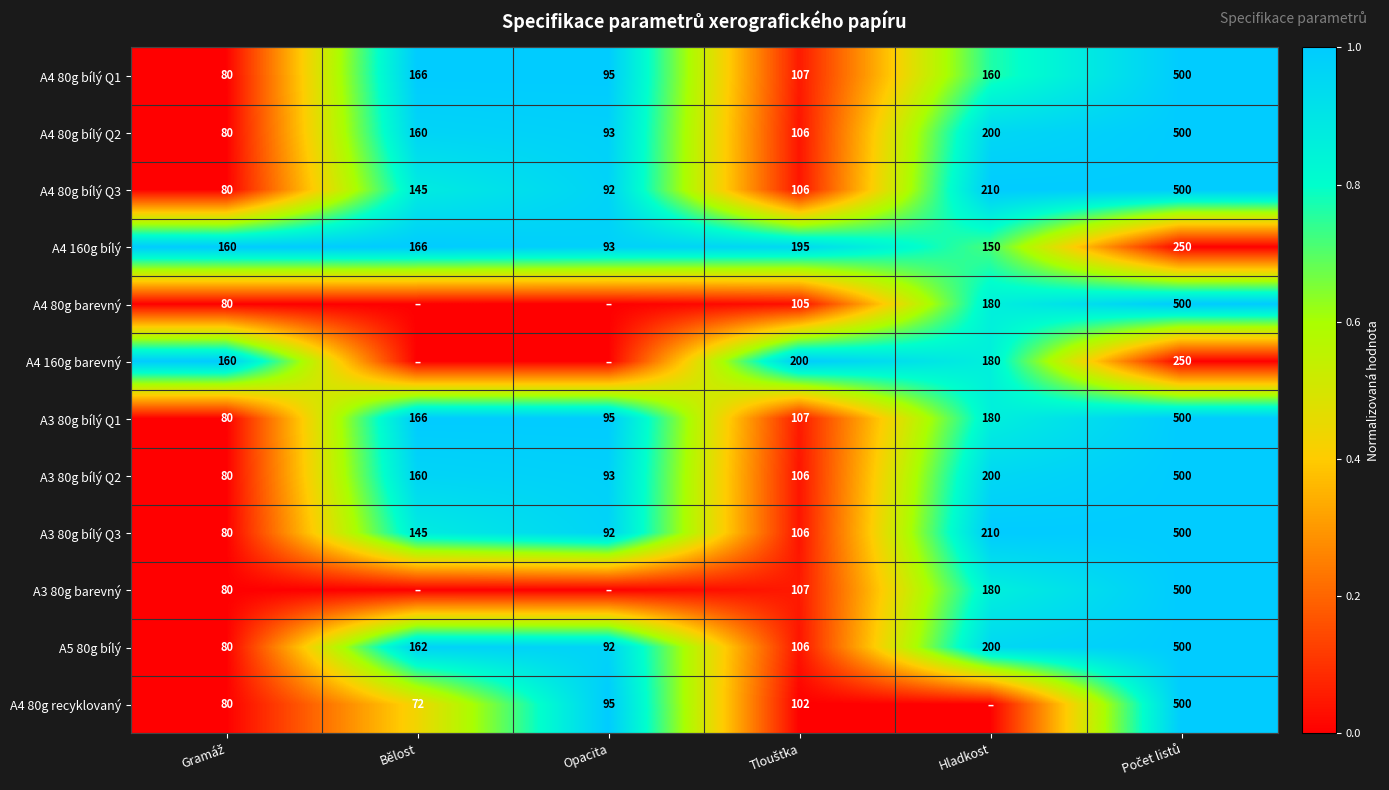

What is the difference between the maximum and minimum values in the A3 80g bílý Q2 series?

420